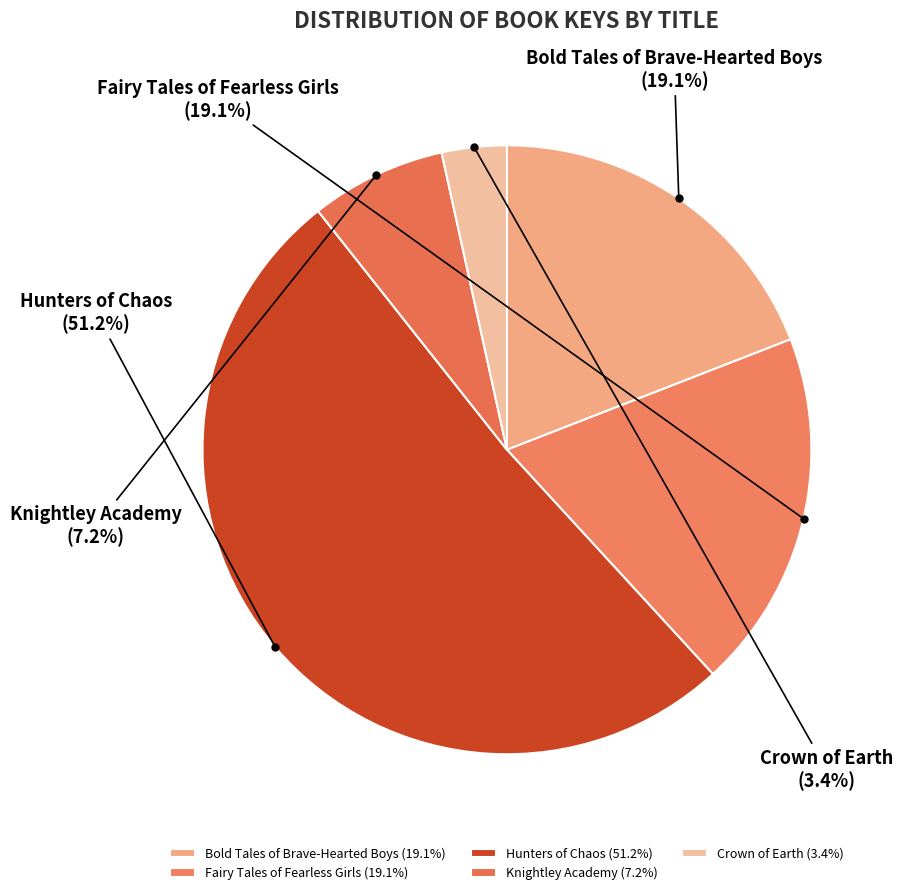

To the nearest percent, what portion does Fairy Tales of Fearless Girls represent?

19%